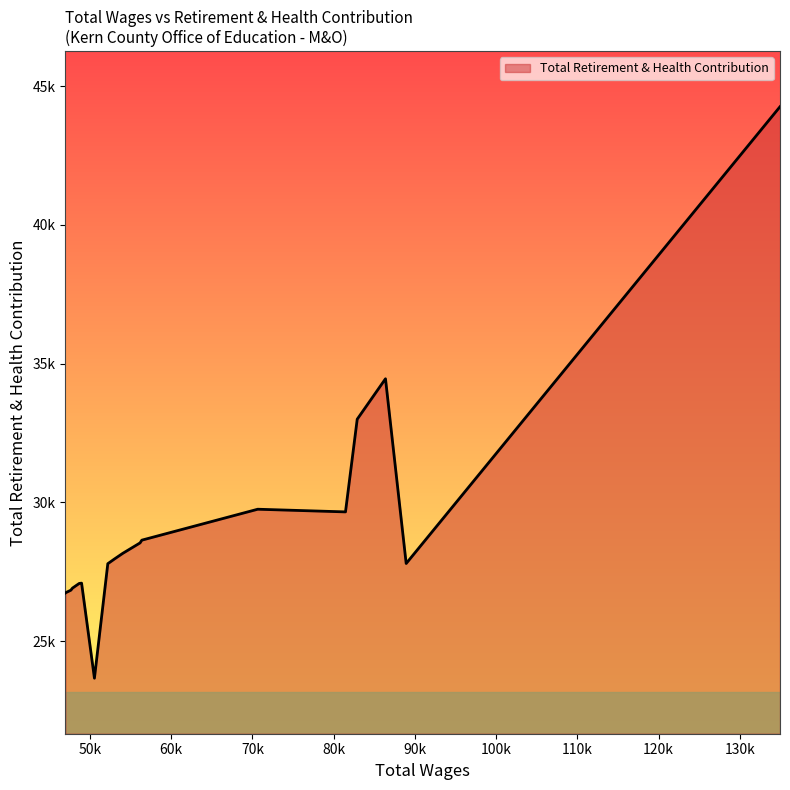

At which category does the chart reach its minimum across all series?

50553